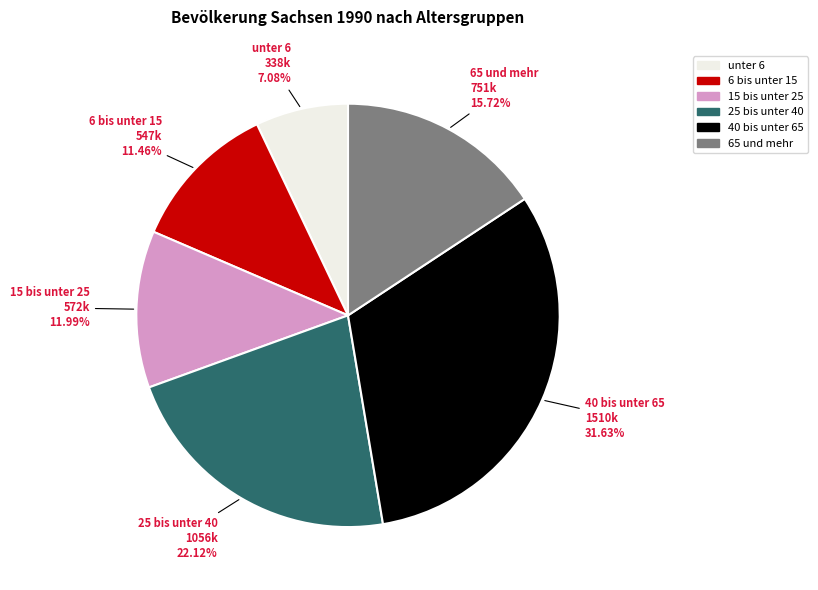

To the nearest percent, what portion does 65 und mehr represent?

16%